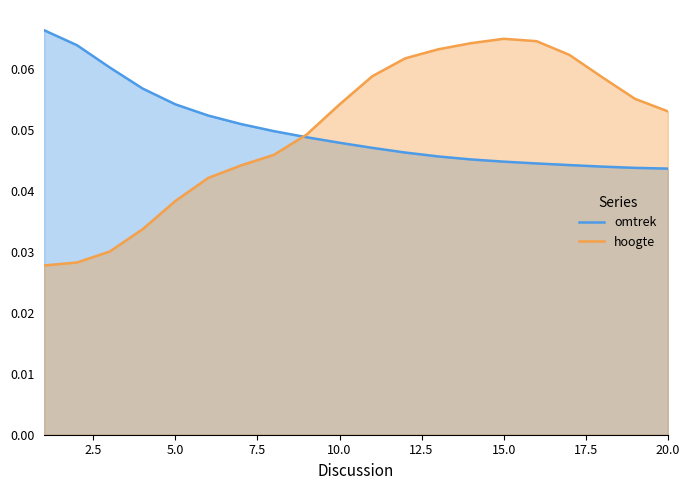

Reading left to right, transcribe all the data shown in this chart.

omtrek: 0.1	0.1	0.1	0.1	0.1	0.1	0.1	0.0	0.0	0.0	0.0	0.0	0.0	0.0	0.0	0.0	0.0	0.0	0.0	0.0
hoogte: 0.0	0.0	0.0	0.0	0.0	0.0	0.0	0.0	0.0	0.1	0.1	0.1	0.1	0.1	0.1	0.1	0.1	0.1	0.1	0.1